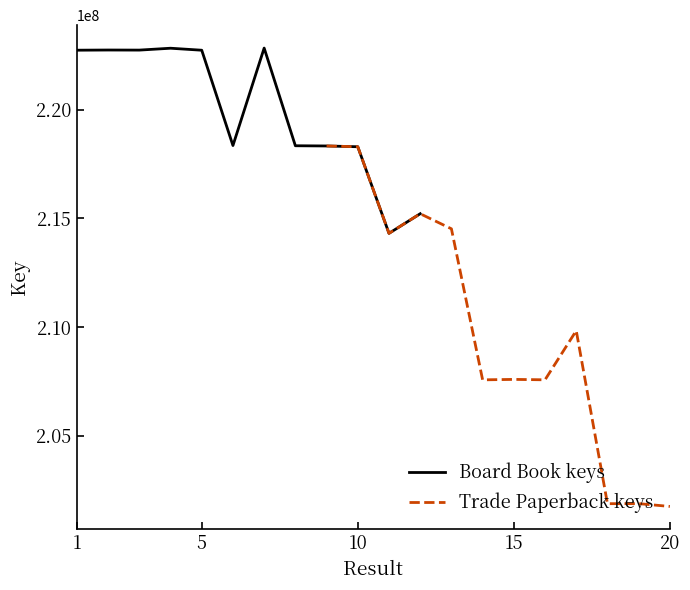

What are all the series names shown in the legend?

Board Book keys, Trade Paperback keys